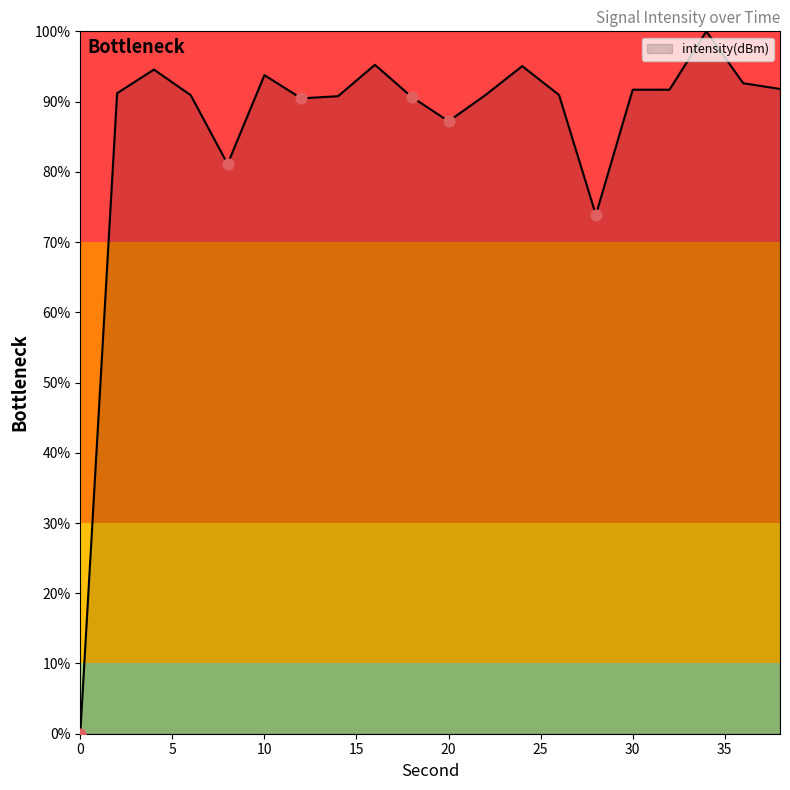

What is the maximum value shown in the chart?

100.0